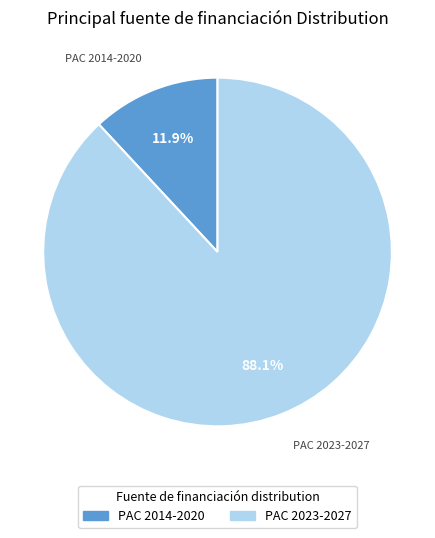

Approximately how many times larger is the value at PAC 2014-2020 compared to PAC 2023-2027?

0.1